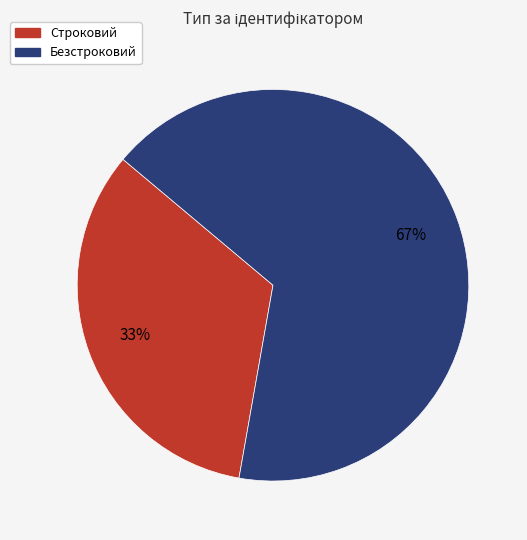

Rank the categories by value from highest to lowest.

Безстроковий, Строковий